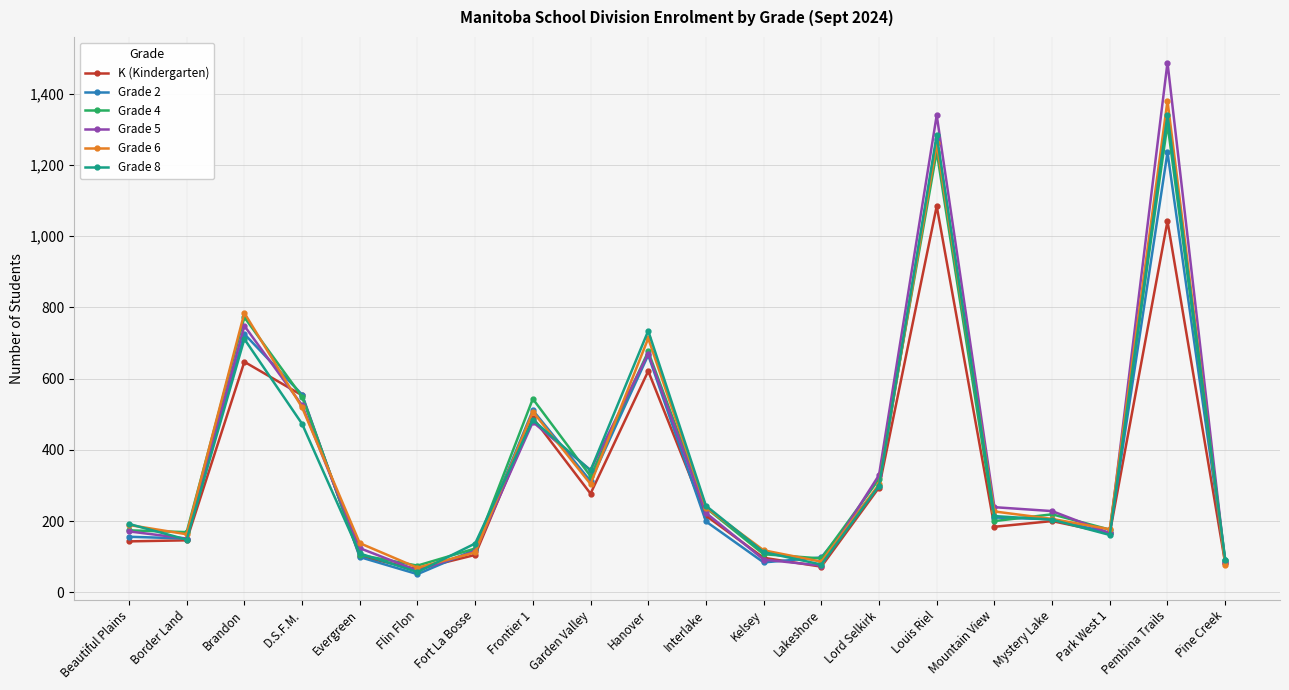

True or false: Grade 6 has a value of 250 at Brandon.

False